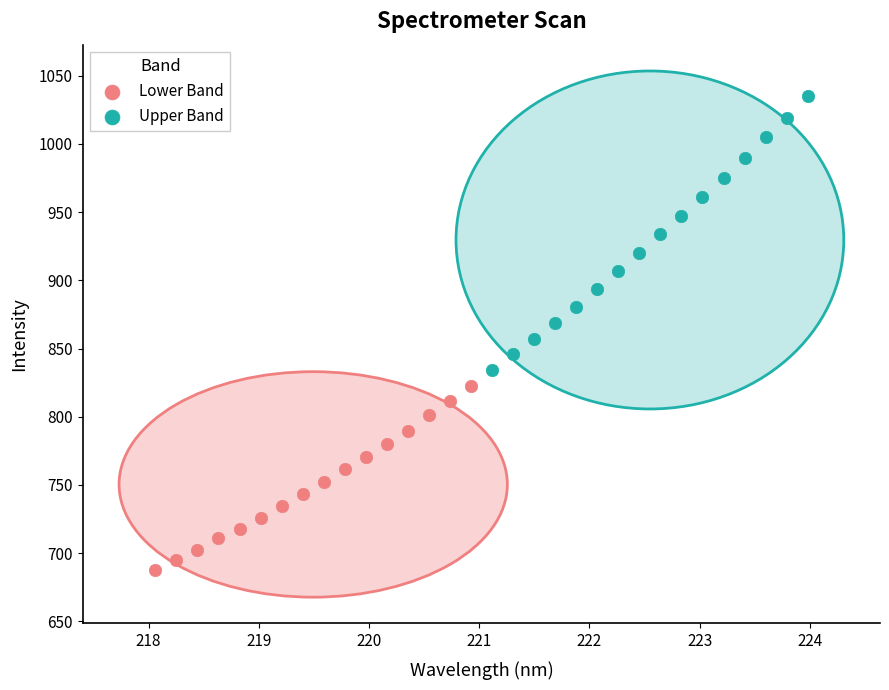

Which series has the largest Y range (max minus min)?

Upper Band